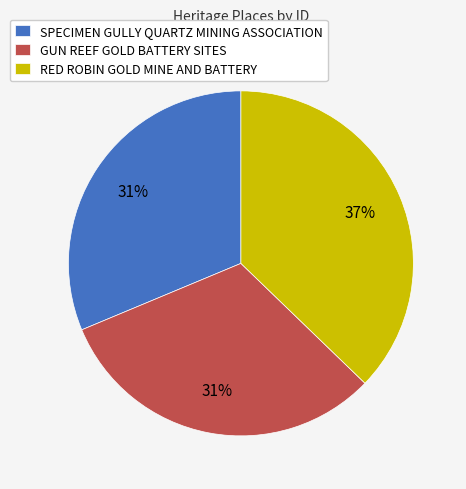

How many slices are in this pie chart?

3